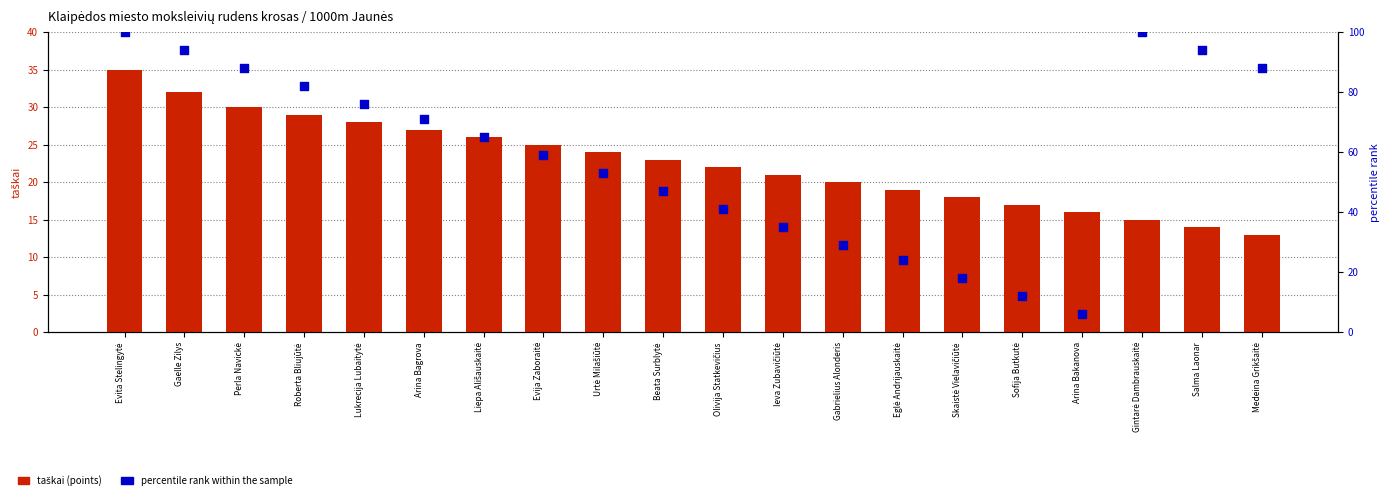

At how many categories does at least one series exceed 74?

8